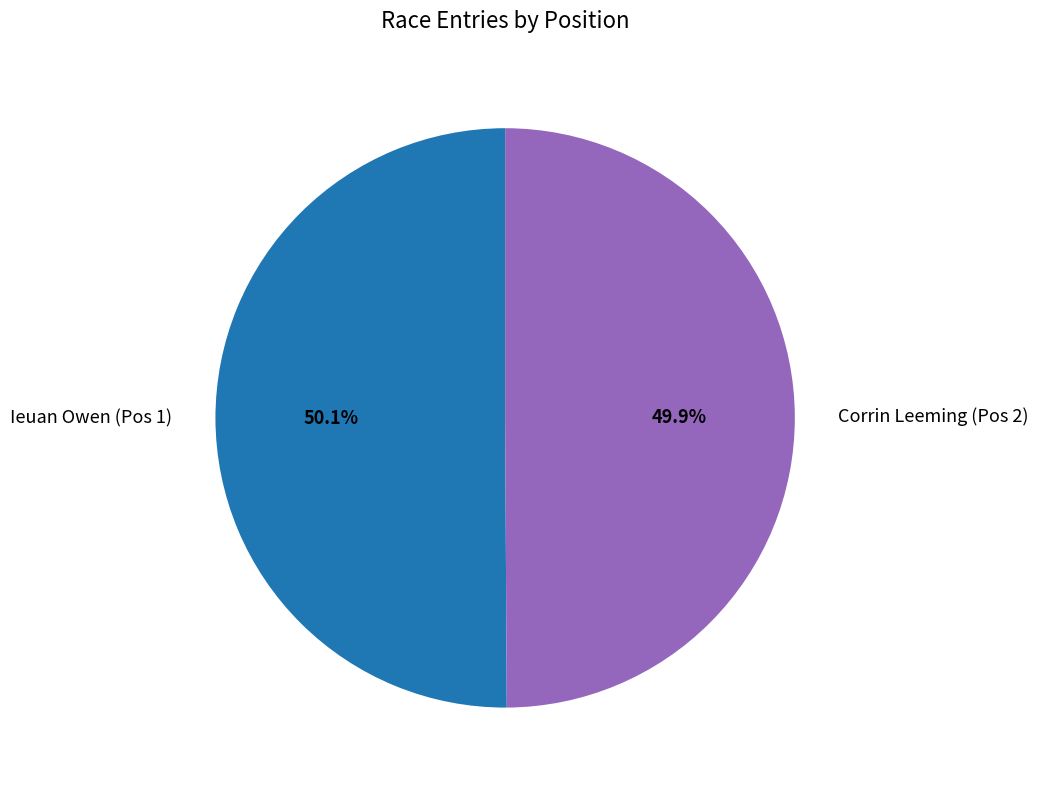

Approximately how many times larger is the value at Corrin Leeming (Pos 2) compared to Ieuan Owen (Pos 1)?

1.0